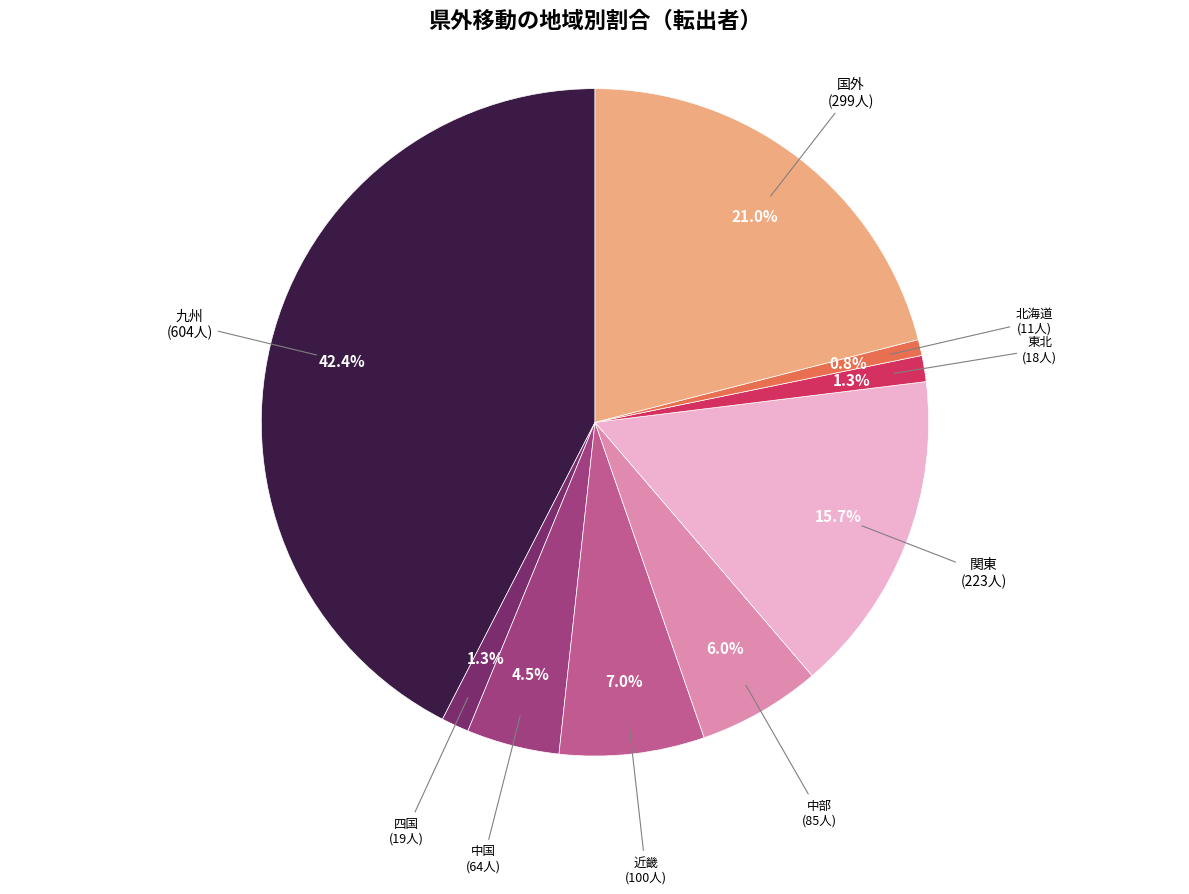

Does any single category account for the majority?

No